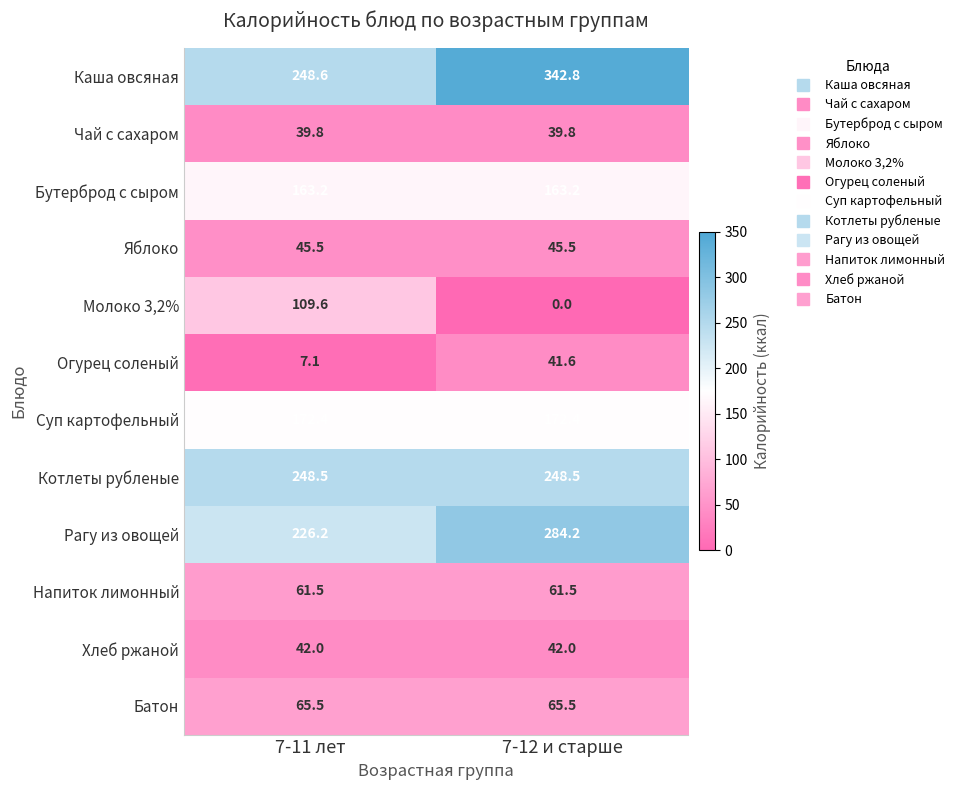

What is the sum of all Суп картофельный values?

344.8